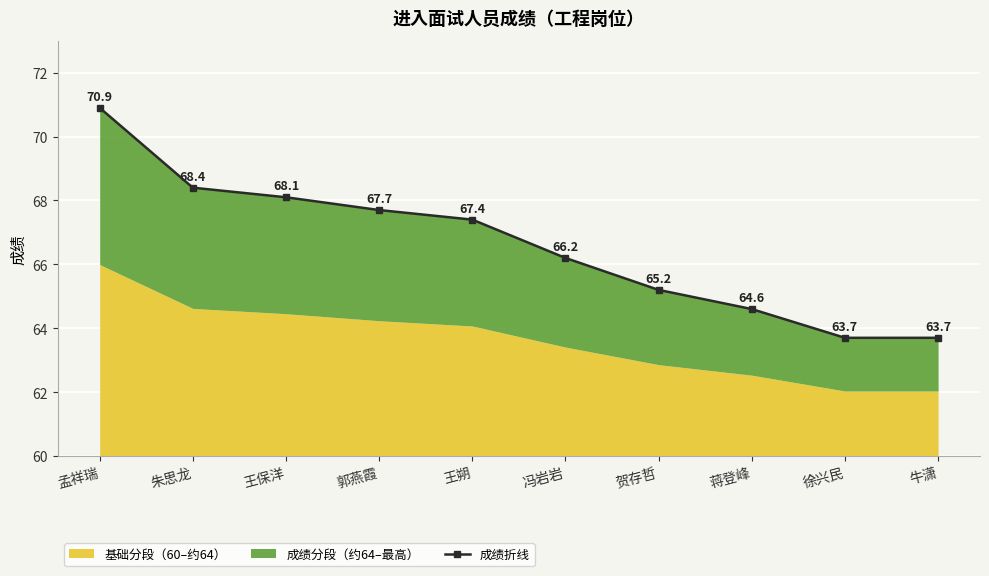

The value at 徐兴民 is 38.5. True or false?

False